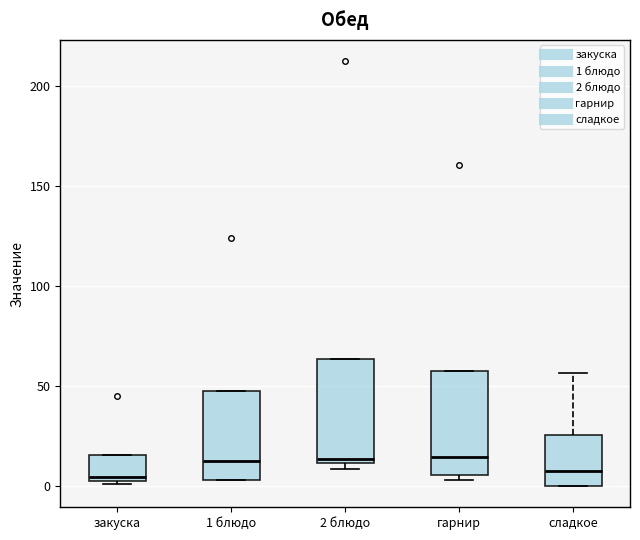

Reading left to right, transcribe this box plot: for each box, give where its median line is, the range the box spans, and where its two whiskers end, as read against the y-axis. The values are not printed on the chart, so give them approximately, as read against the axis.

закуска: median 5 (just above the box's lower edge), box 5 to 15, whiskers 0 to 15
1 блюдо: median 10, box 5 to 45, whiskers 5 to 45
2 блюдо: median 15, box 10 to 65, whiskers 10 (just below the box's lower edge) to 65
гарнир: median 15, box 5 to 60, whiskers 5 (just below the box's lower edge) to 60
сладкое: median 5, box 0 to 25, whiskers 0 to 55